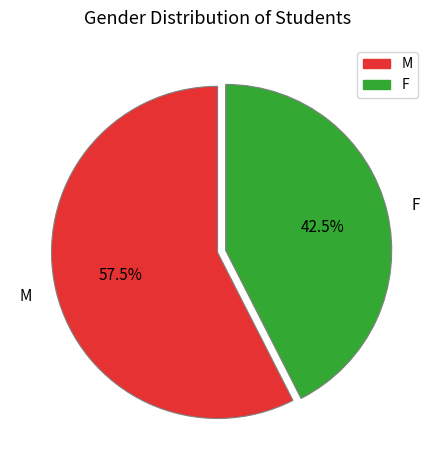

How many segments does this pie chart have?

2